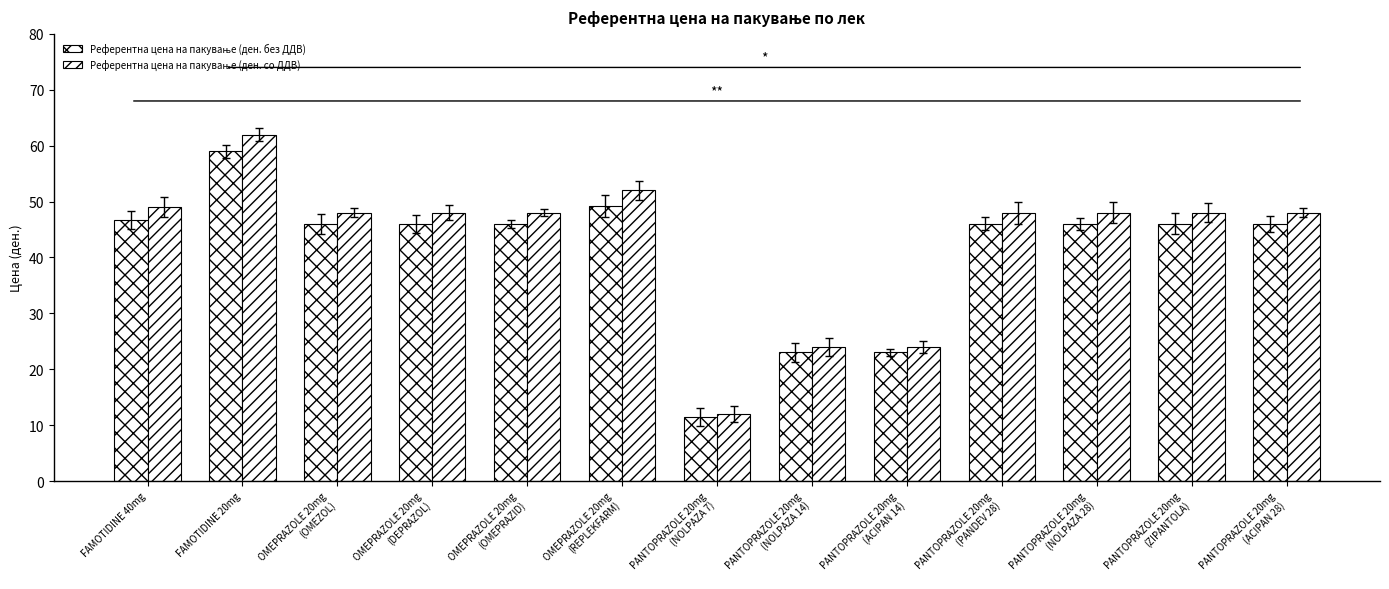

Rank the categories by Референтна цена на пакување (ден. со ДДВ) value from highest to lowest.

FAMOTIDINE 20mg, OMEPRAZOLE 20mg
(REPLEKFARM), FAMOTIDINE 40mg, OMEPRAZOLE 20mg
(OMEZOL), OMEPRAZOLE 20mg
(DEPRAZOL), OMEPRAZOLE 20mg
(OMEPRAZID), PANTOPRAZOLE 20mg
(PANDEV 28), PANTOPRAZOLE 20mg
(NOLPAZA 28), PANTOPRAZOLE 20mg
(ZIPANTOLA), PANTOPRAZOLE 20mg
(ACIPAN 28), PANTOPRAZOLE 20mg
(NOLPAZA 14), PANTOPRAZOLE 20mg
(ACIPAN 14), PANTOPRAZOLE 20mg
(NOLPAZA 7)